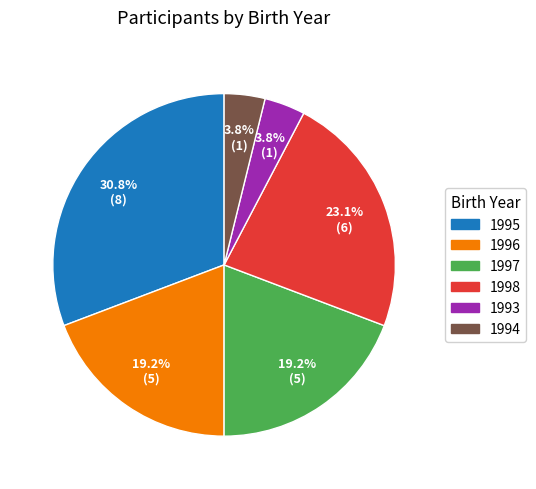

Which has a higher value, 1993 or 1997?

1997